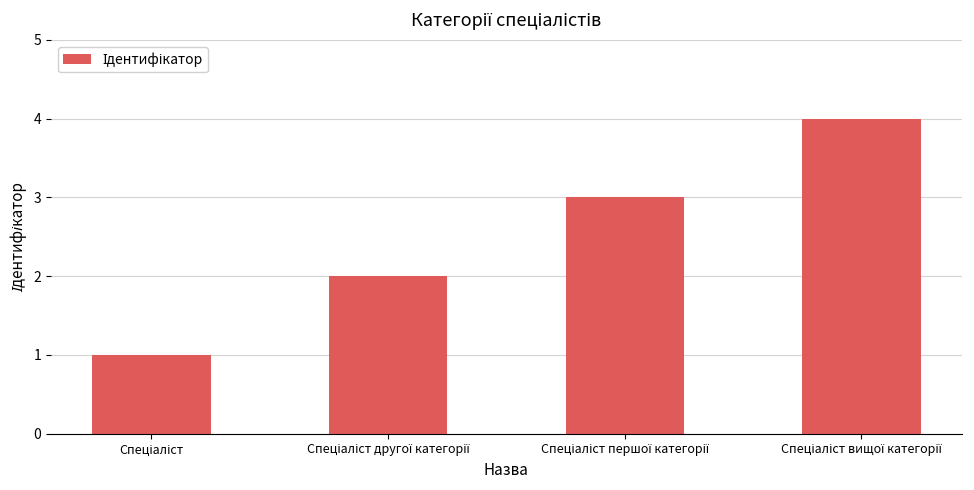

What is the sum of all values?

10